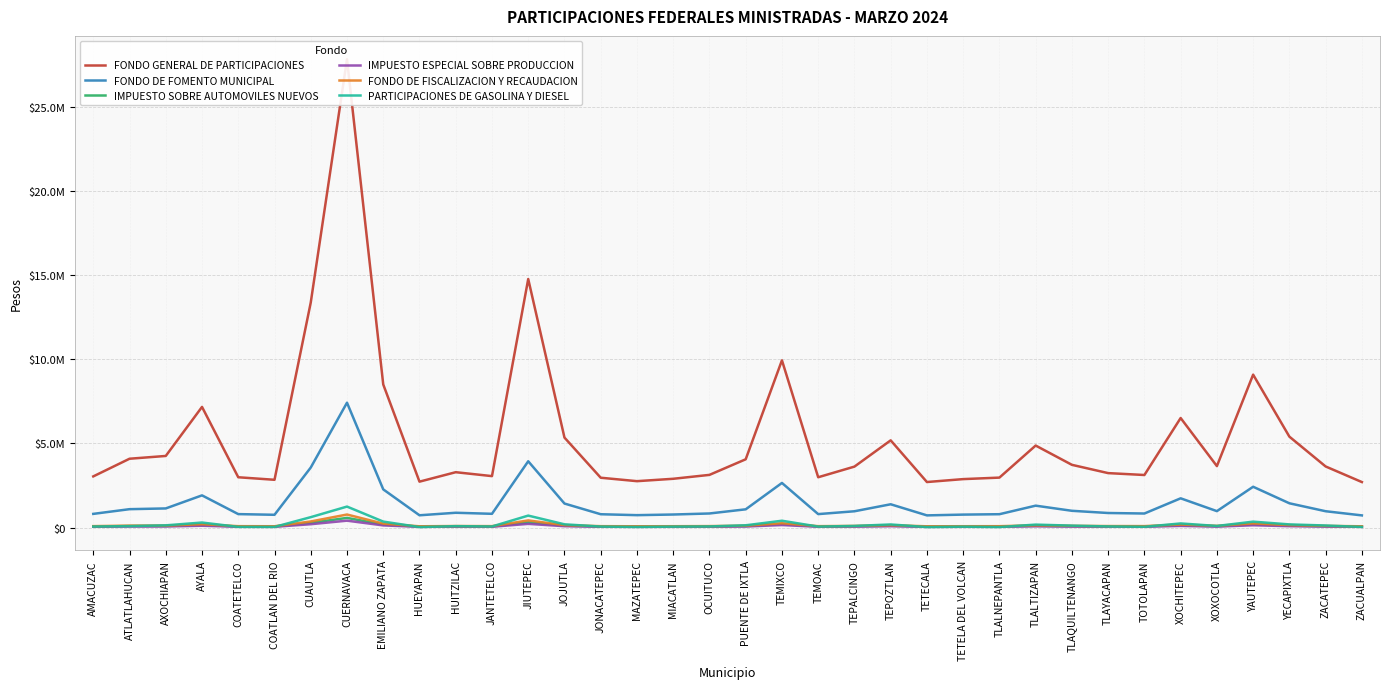

What is the sum of the FONDO DE FOMENTO MUNICIPAL values at AXOCHIAPAN and OCUITUCO?

1968250